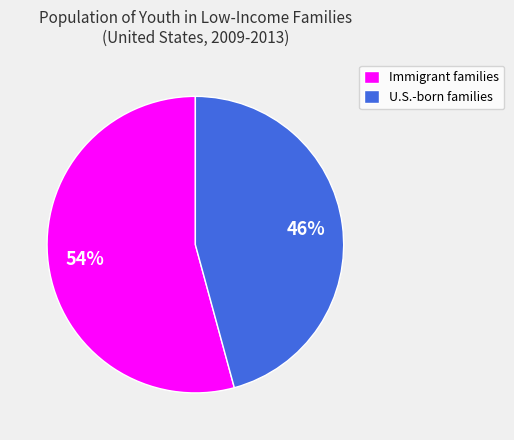

Which slice is the smallest?

U.S.-born families